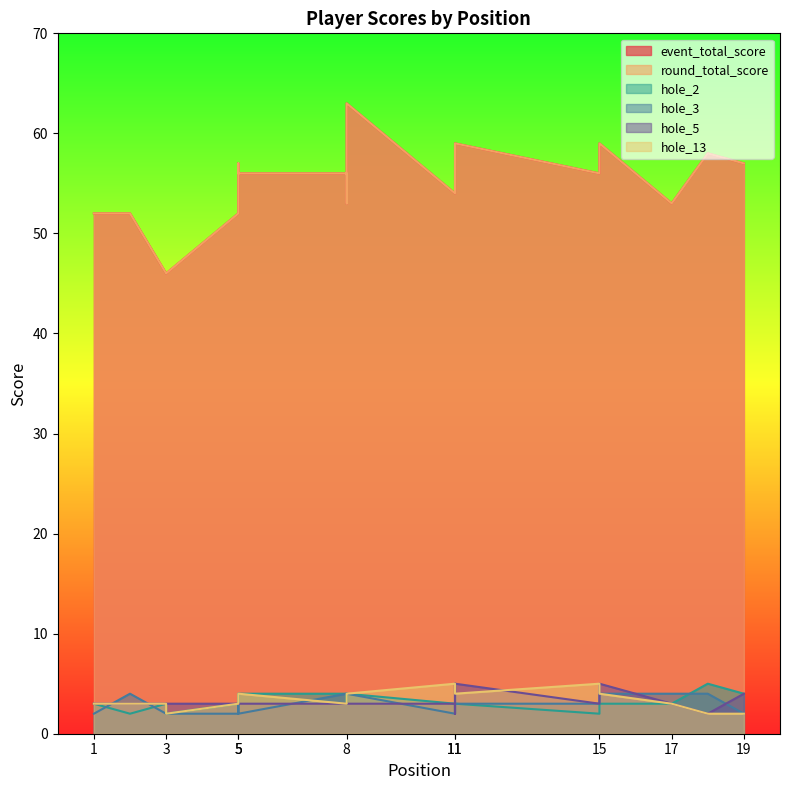

Which category has the highest value in the event_total_score series?

8